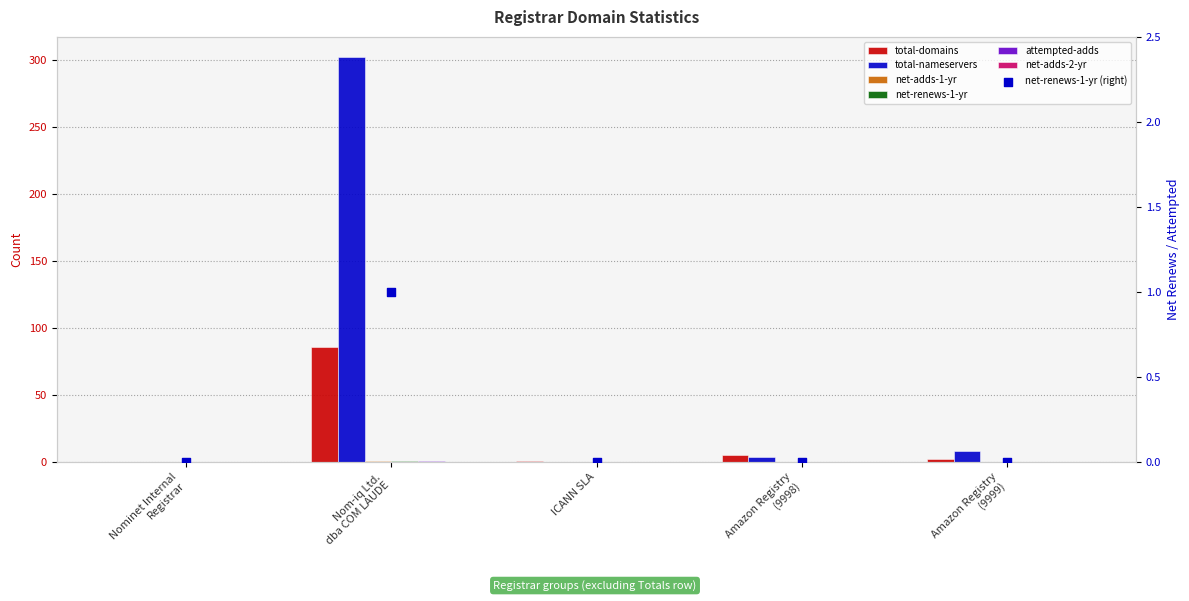

At how many categories does at least one series exceed 12?

1